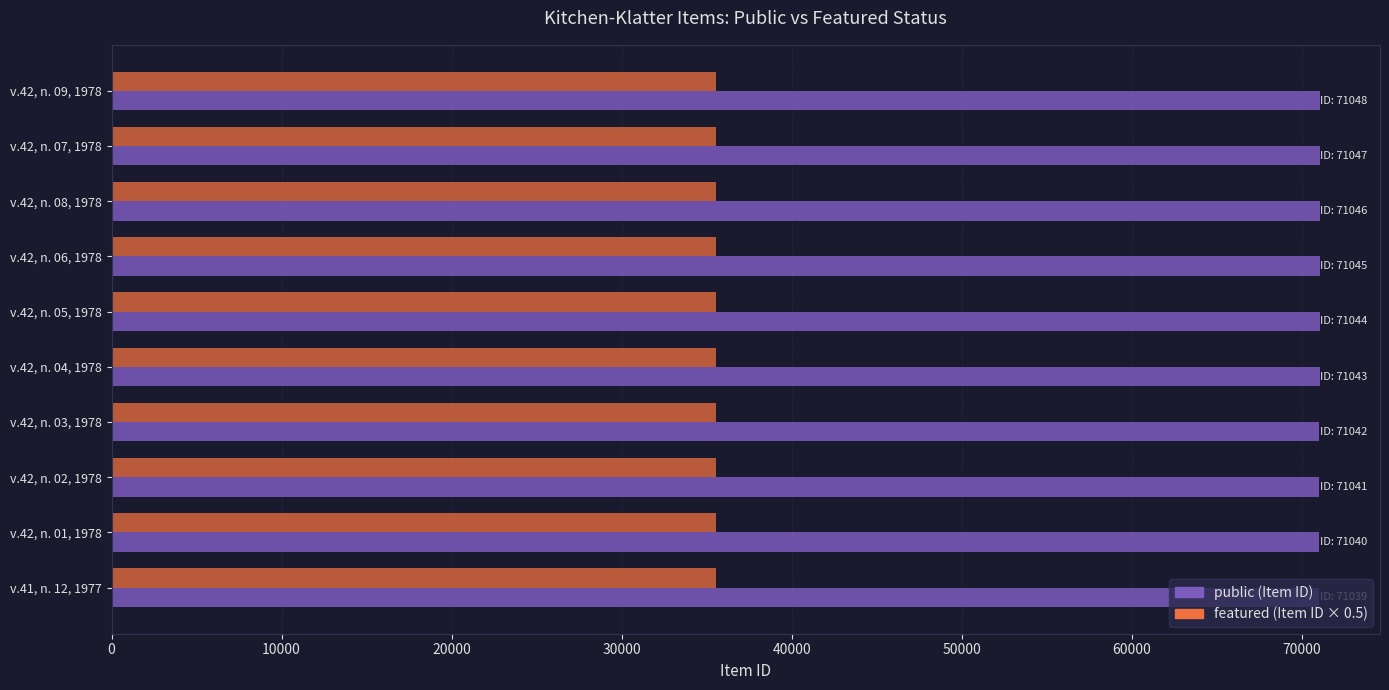

What is the minimum value shown in the chart?

35519.5